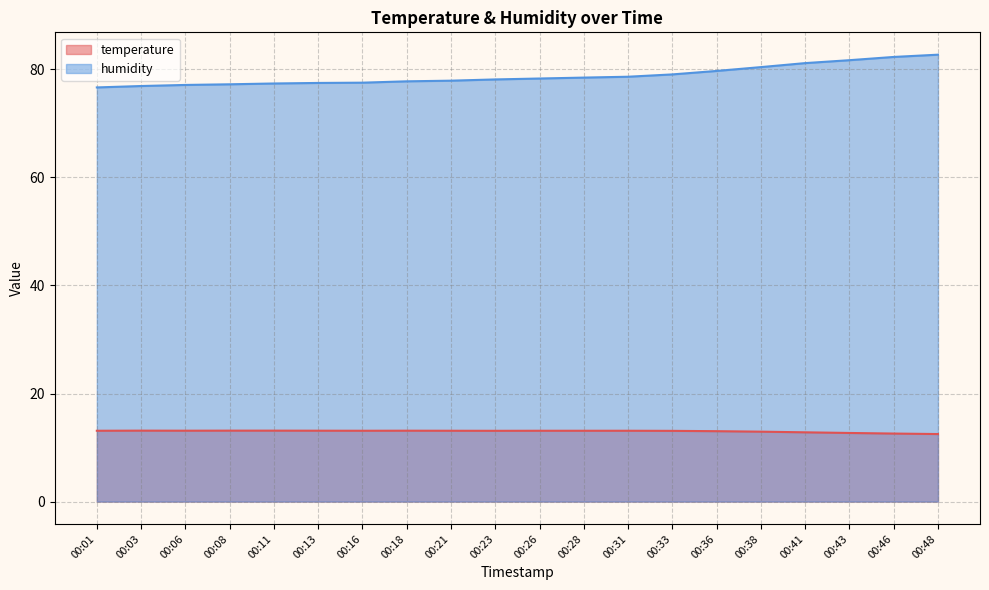

Is it true that humidity equals 82.3 at 00:46?

True